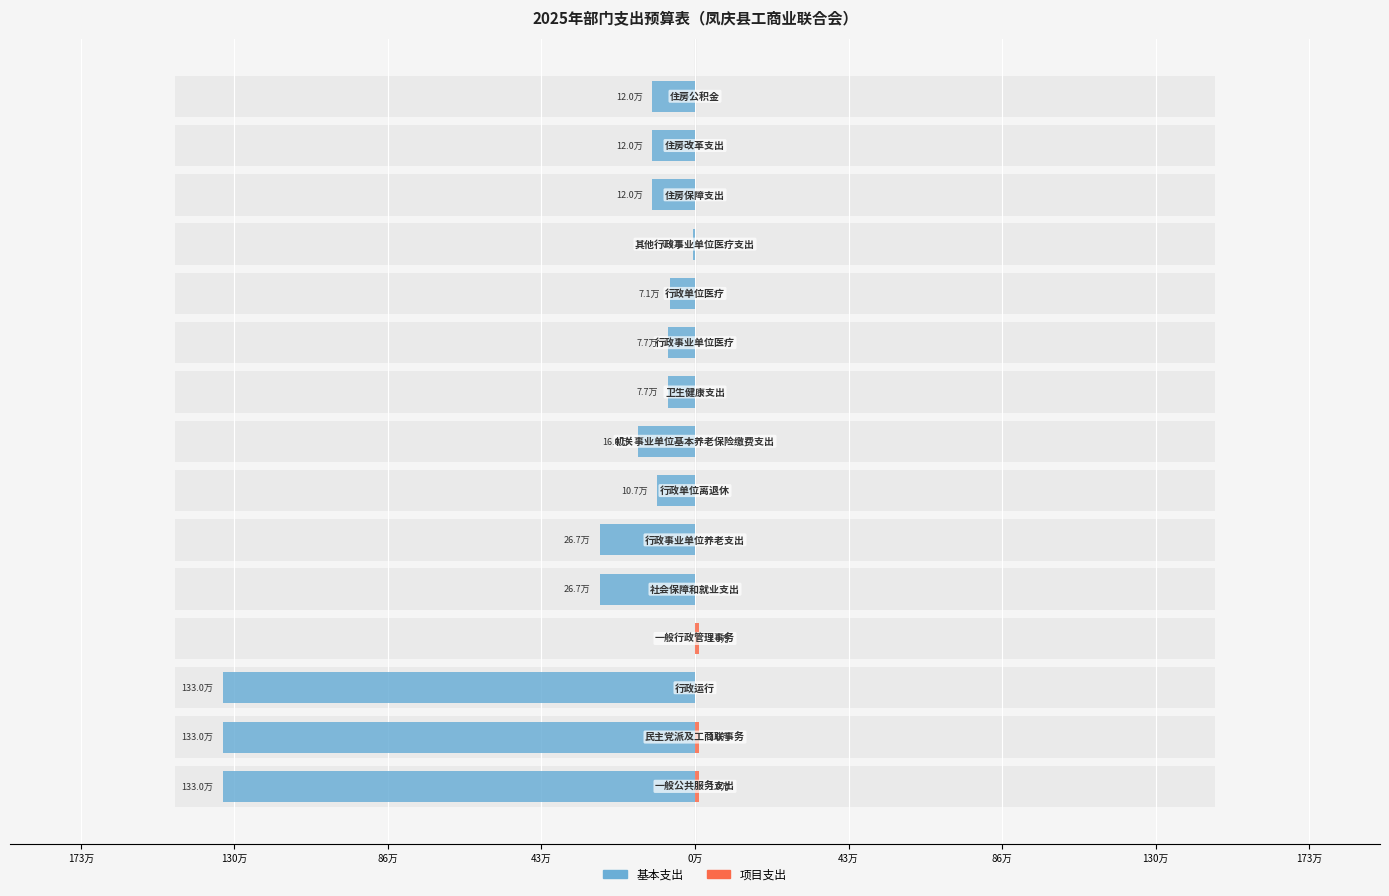

At 43万, list the series in order from largest to smallest.

项目支出, 基本支出